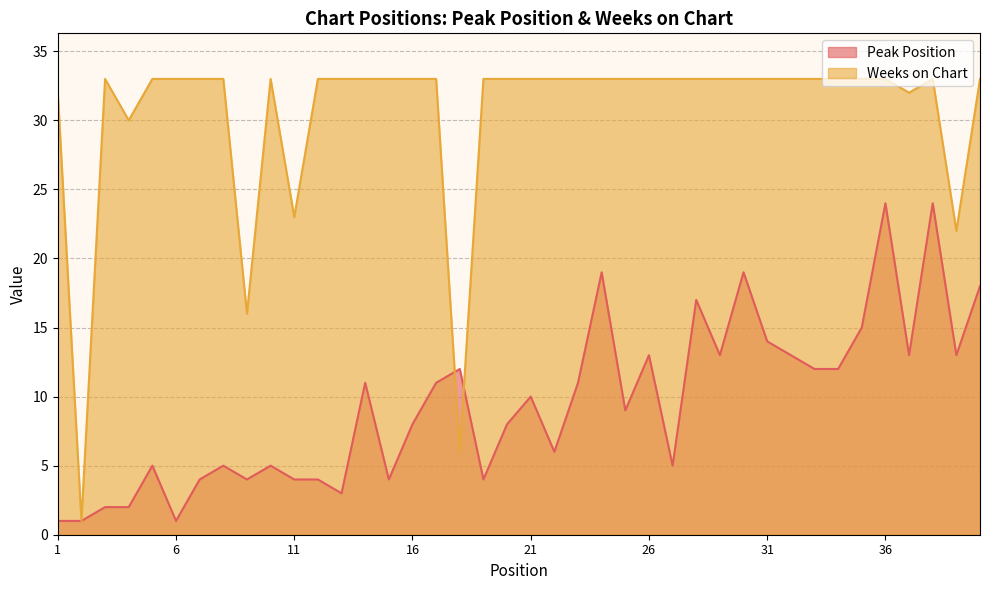

Which series ends up on top after the final intersection of Weeks on Chart and Peak Position?

Weeks on Chart